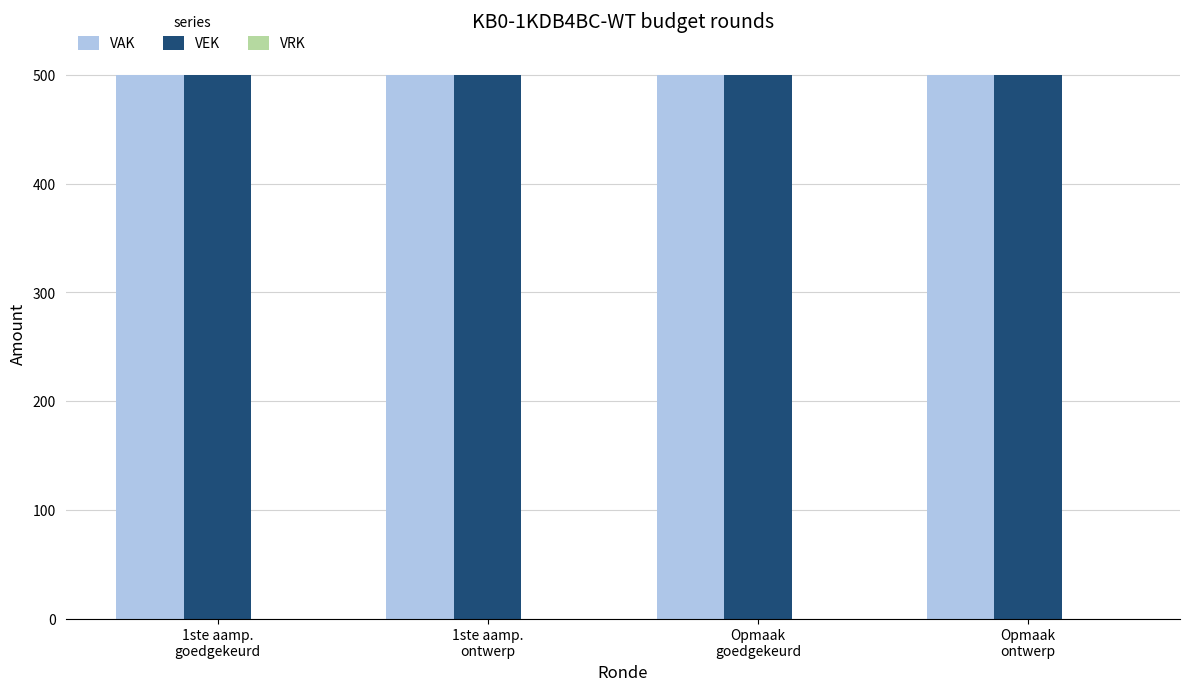

What is the maximum value shown in the chart?

500